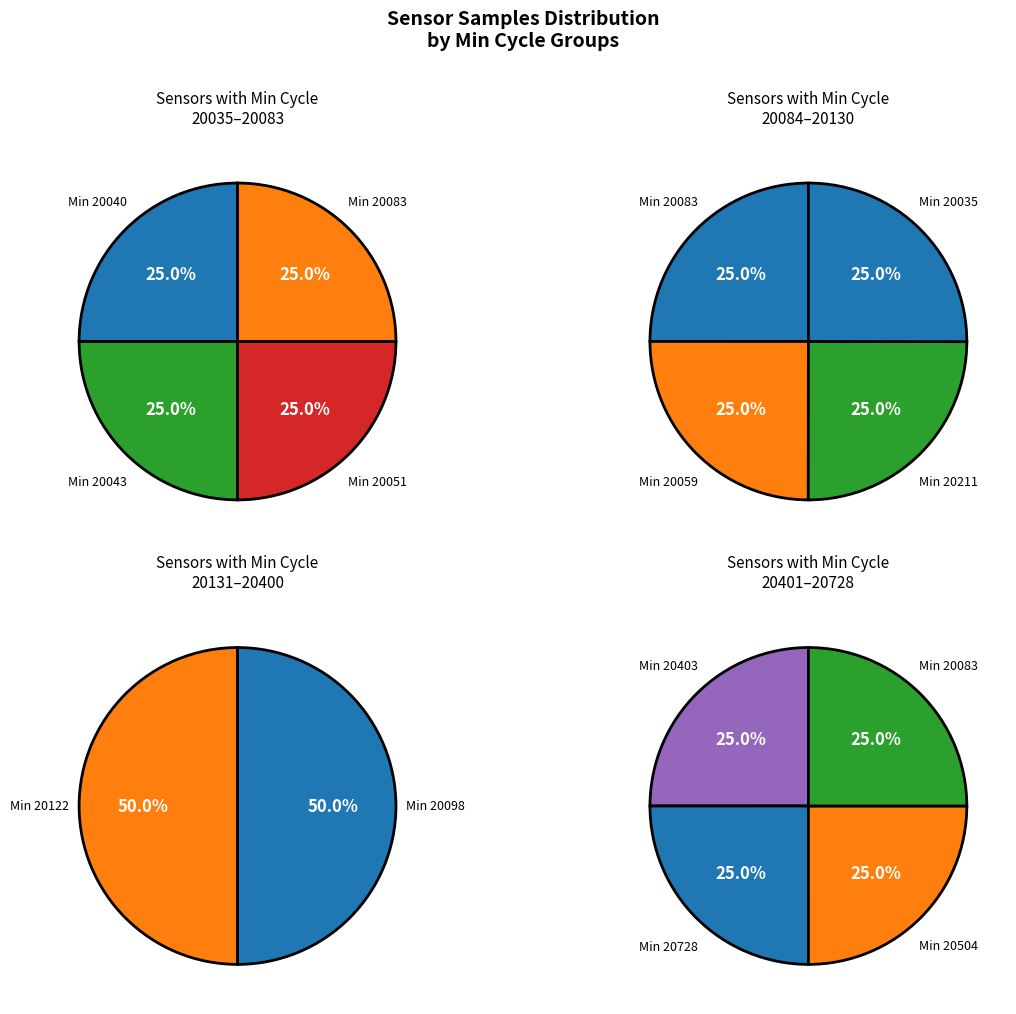

Does 29/20083 account for over 50% of the chart?

No